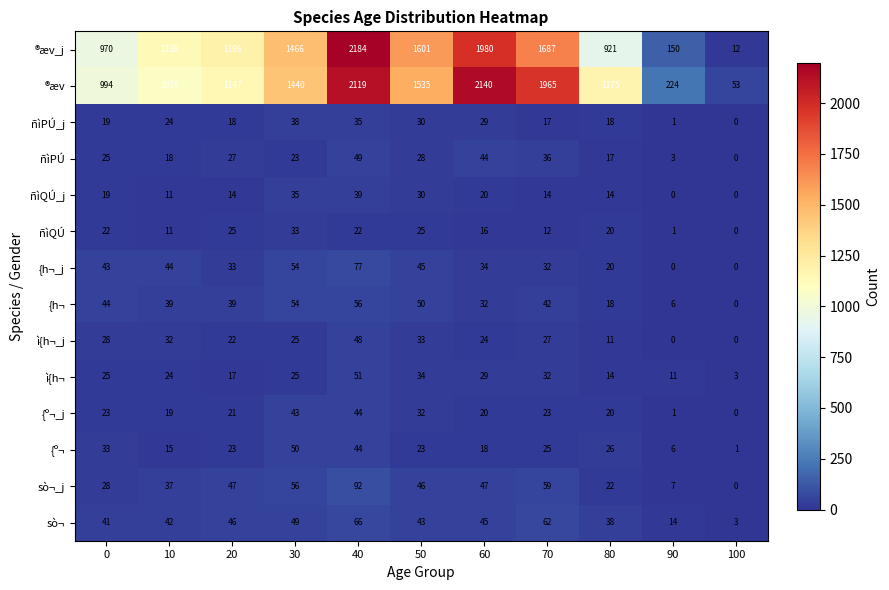

At which category does the chart reach its peak across all series?

40